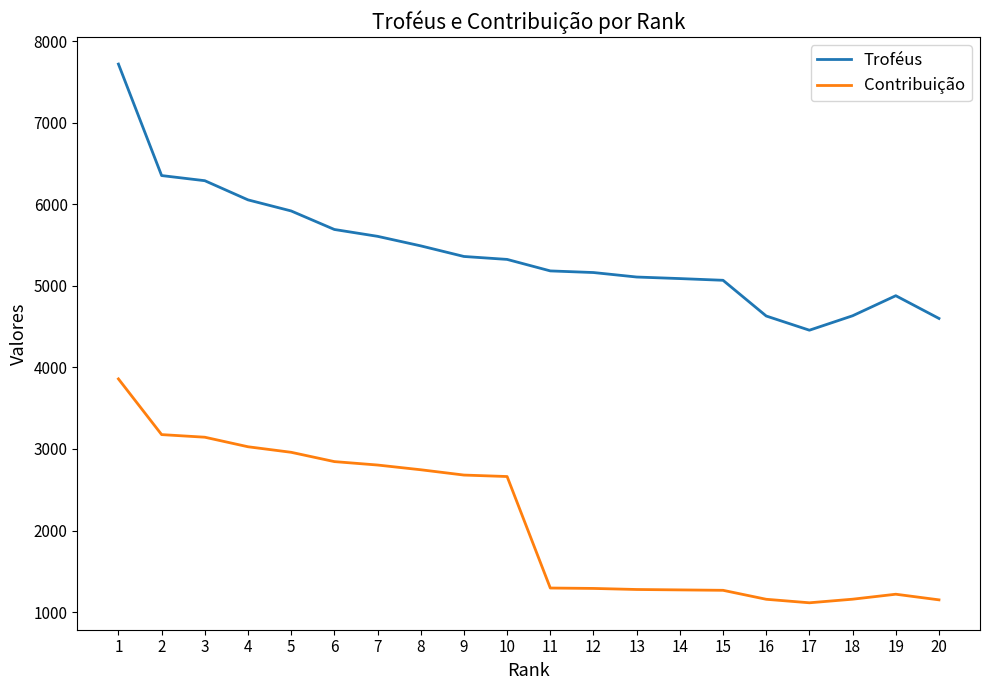

Is it true that Contribuição equals 3144 at 3?

True